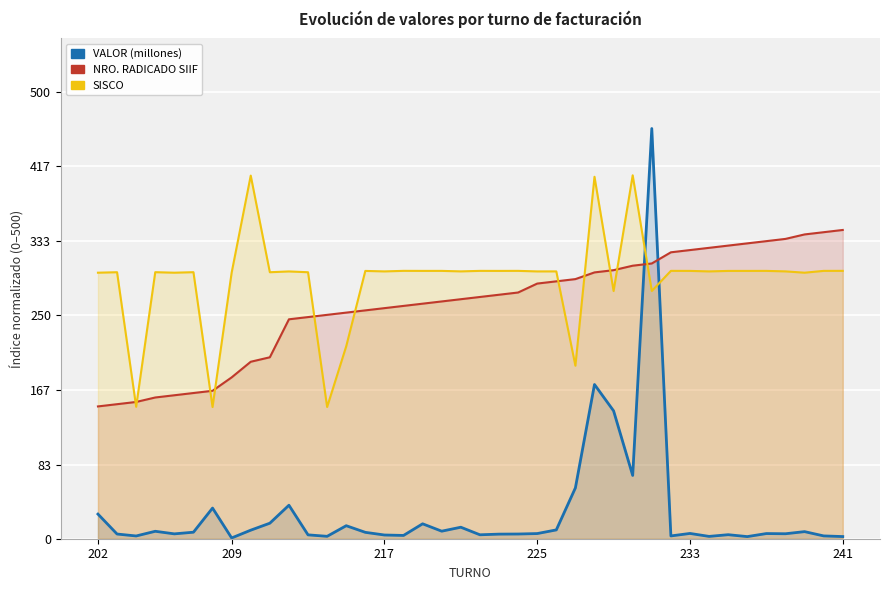

Does the chart display data point markers on the line(s)?

No